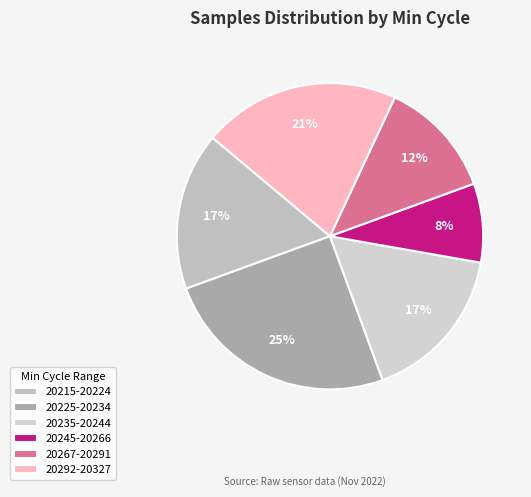

Count the number of slices in the pie.

6